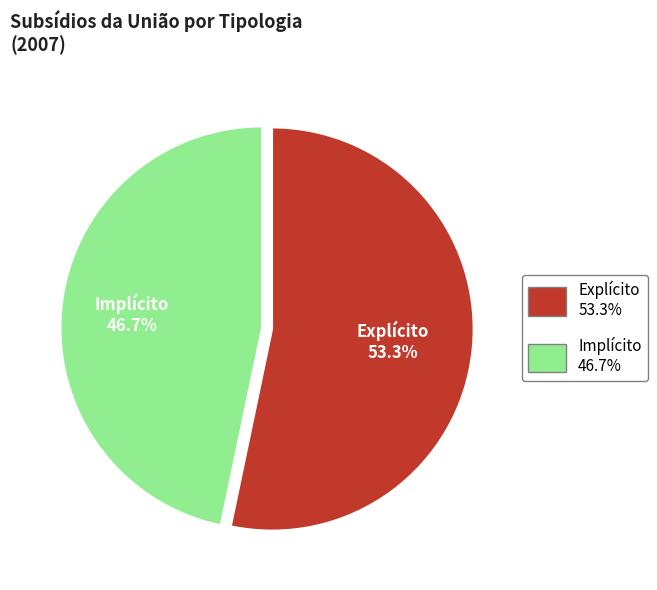

To the nearest percent, what is the difference between the Implícito and Explícito slice percentages?

7%